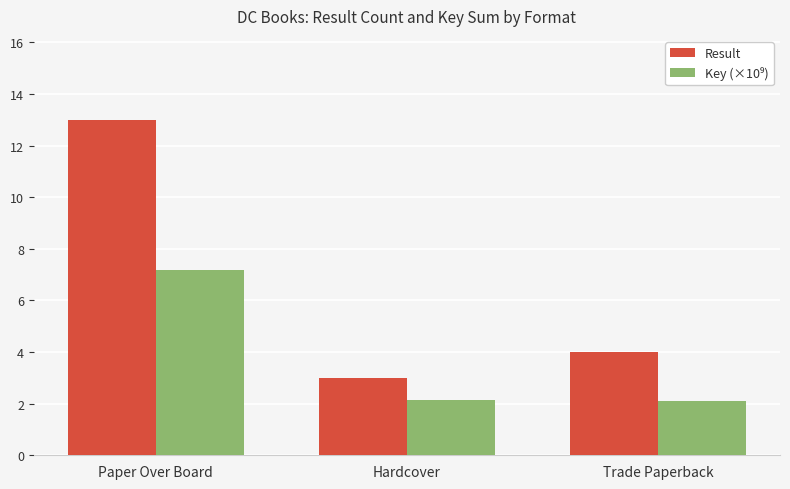

Rank the categories by Result value from lowest to highest.

Hardcover, Trade Paperback, Paper Over Board